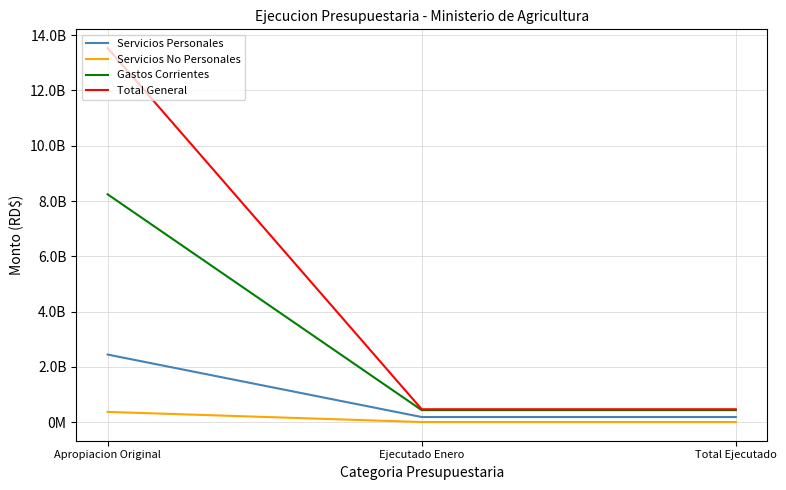

List the series in order of their overall mean, highest first.

Total General, Gastos Corrientes, Servicios Personales, Servicios No Personales